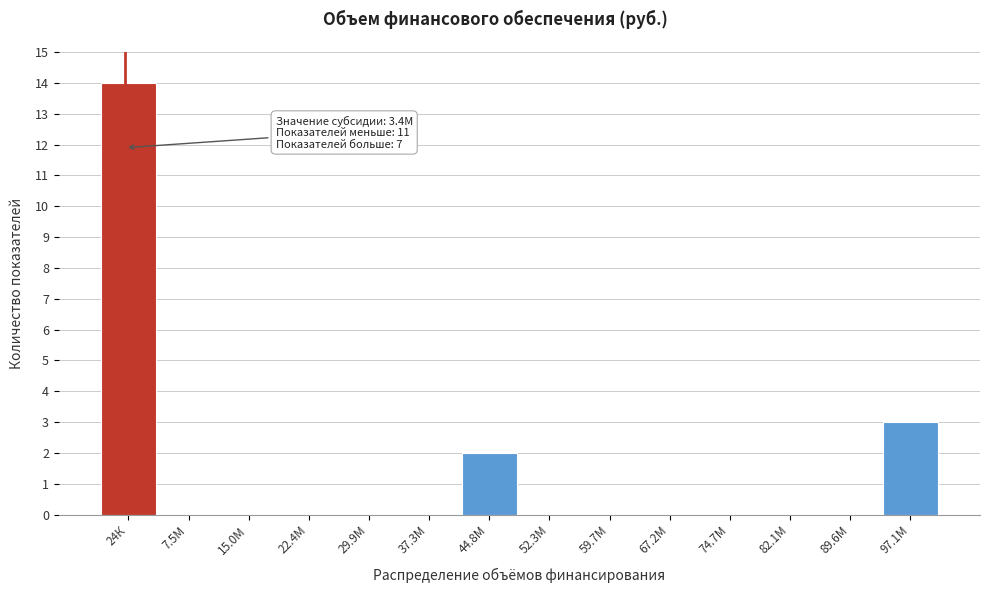

Reading right to left, extract all data points from this chart.

97.1М=3	89.6М=0	82.1М=0	74.7М=0	67.2М=0	59.7М=0	52.3М=0	44.8М=2	37.3М=0	29.9М=0	22.4М=0	15.0М=0	7.5М=0	24К=14